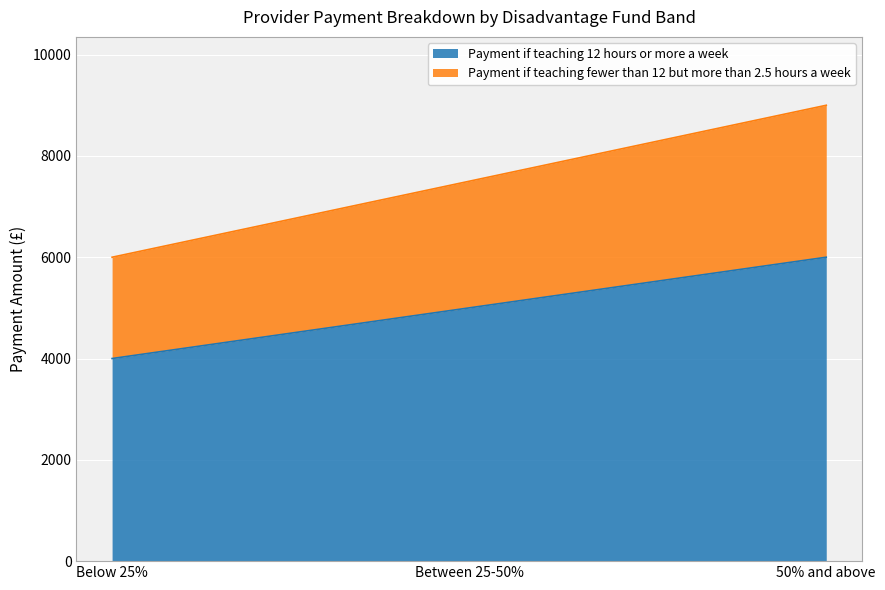

True or false: Payment if teaching fewer than 12 but more than 2.5 hours a week has a value of 7500 at Between 25-50%.

True